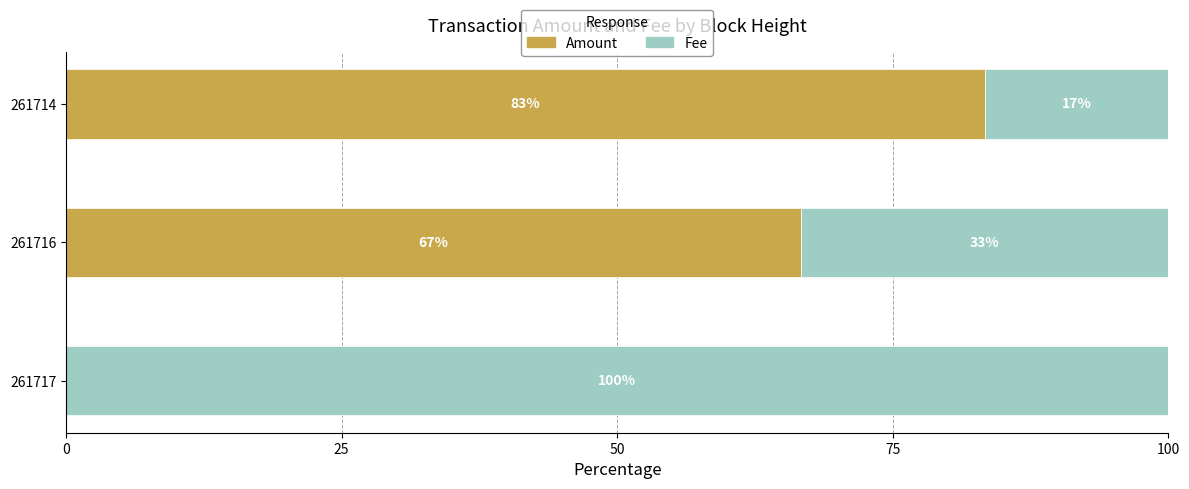

What is the sum of the Amount values at 261714 and 261716?

150.0